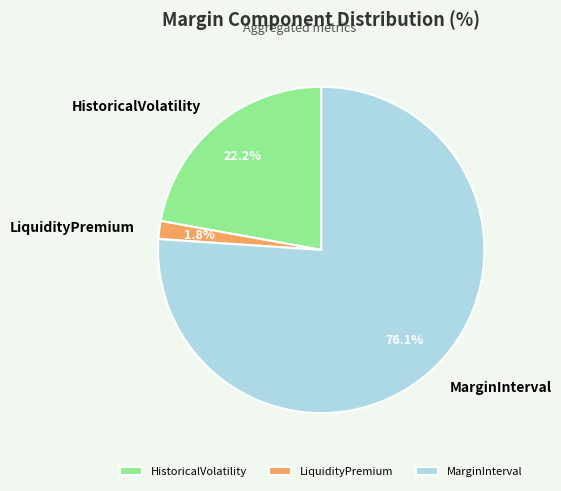

Do LiquidityPremium and MarginInterval together represent more than half of the pie?

Yes